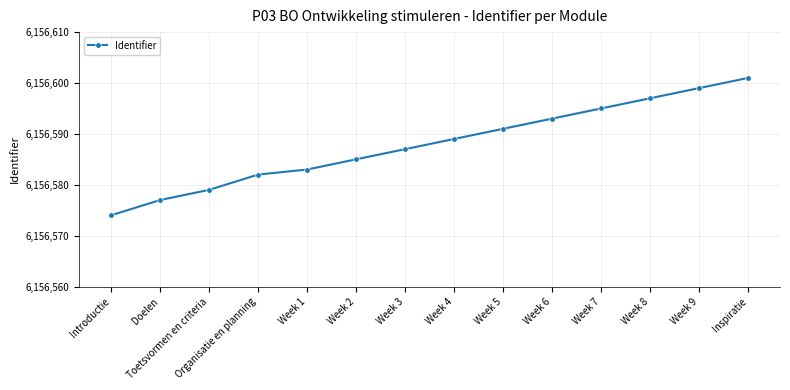

What is the smallest value displayed?

6156574